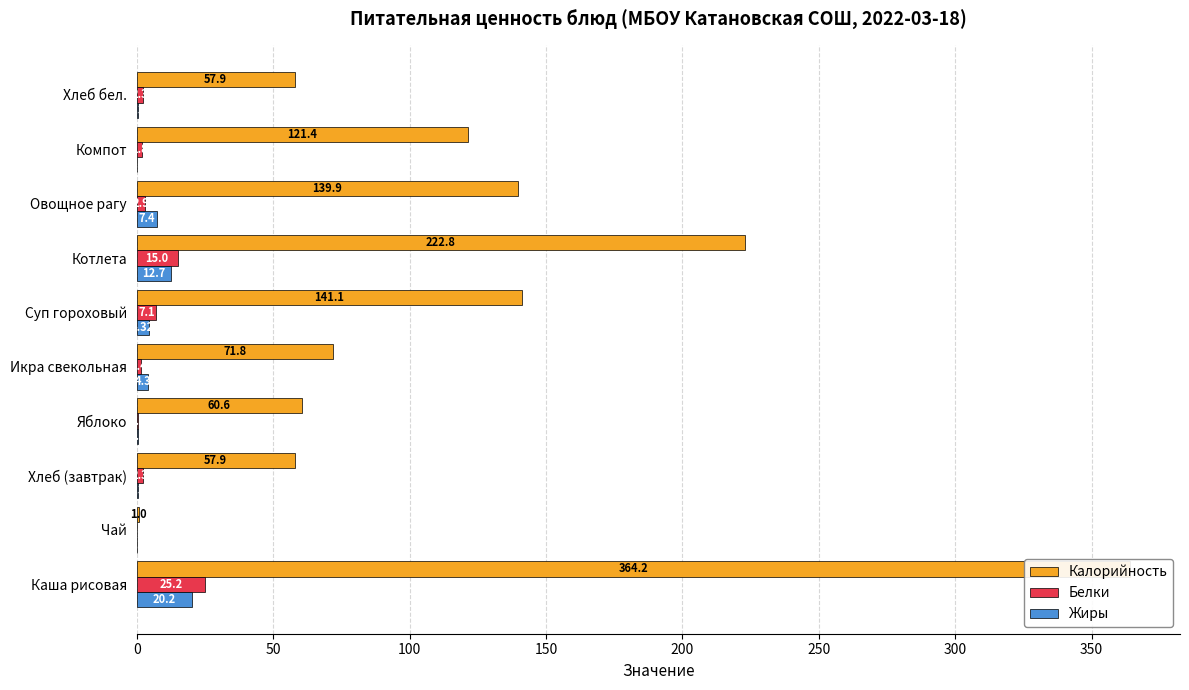

How many bars are there in each group?

3